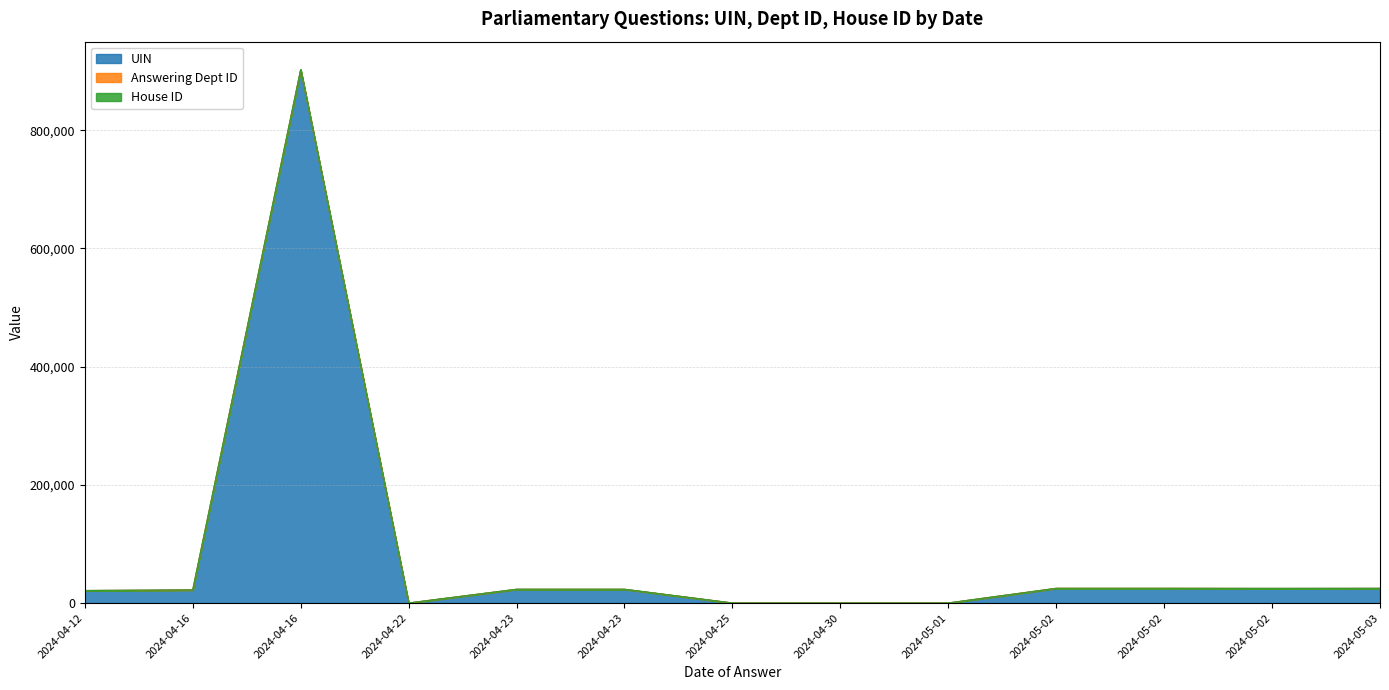

How many interior local peaks does the UIN series have?

2